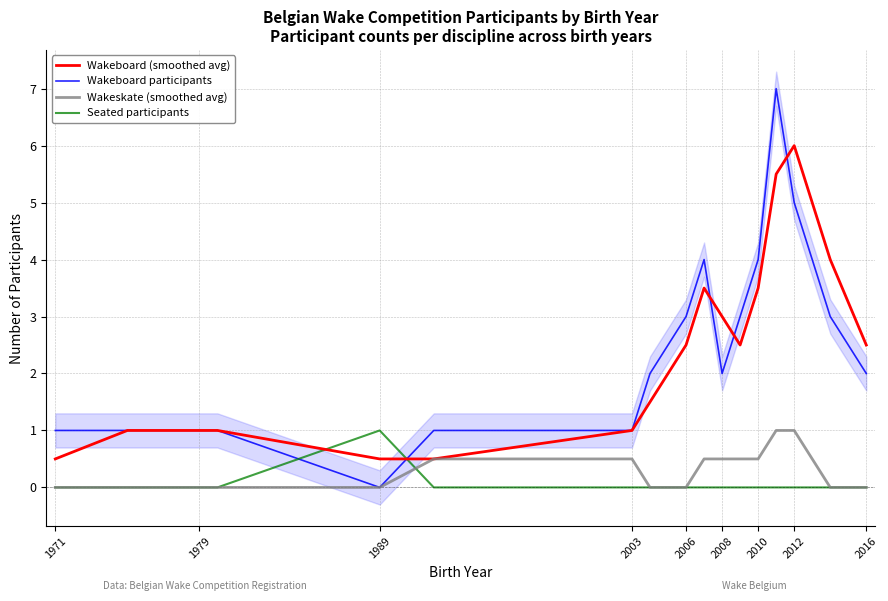

What is the highest value of the Seated participants series?

1.0